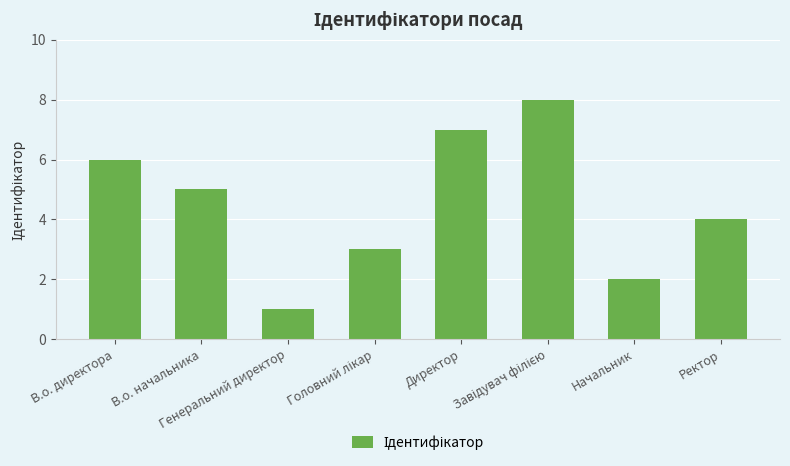

What is the difference between the second highest and second lowest values?

5